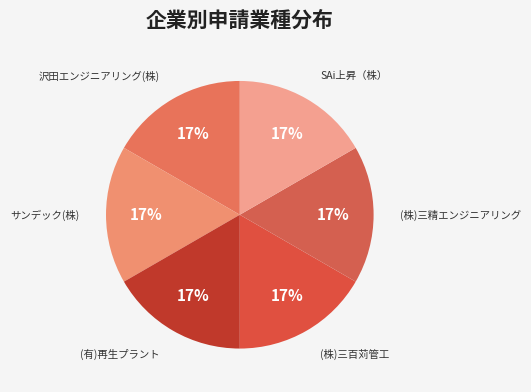

Count the number of slices in the pie.

6